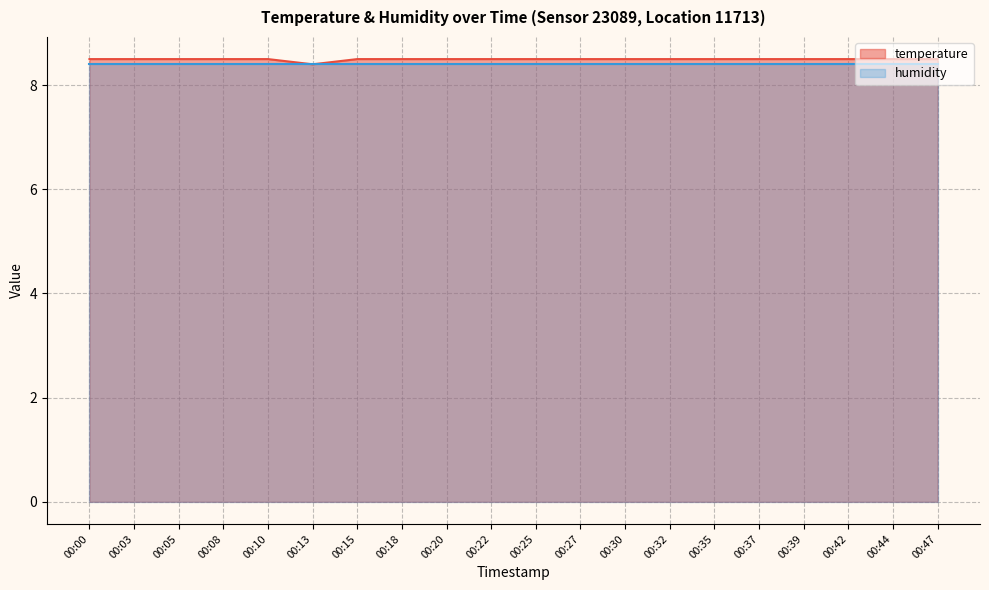

Reading left to right, what are all the values shown in this chart?

00:00=8.5	00:03=8.5	00:05=8.5	00:08=8.5	00:10=8.5	00:13=8.4	00:15=8.5	00:18=8.5	00:20=8.5	00:22=8.5	00:25=8.5	00:27=8.5	00:30=8.5	00:32=8.5	00:35=8.5	00:37=8.5	00:39=8.5	00:42=8.5	00:44=8.5	00:47=8.5